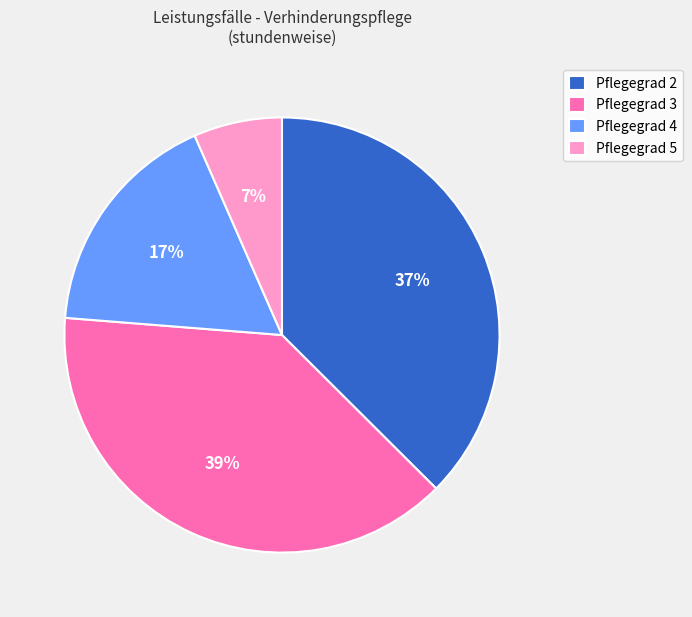

Do Pflegegrad 2 and Pflegegrad 4 together represent more than half of the pie?

Yes